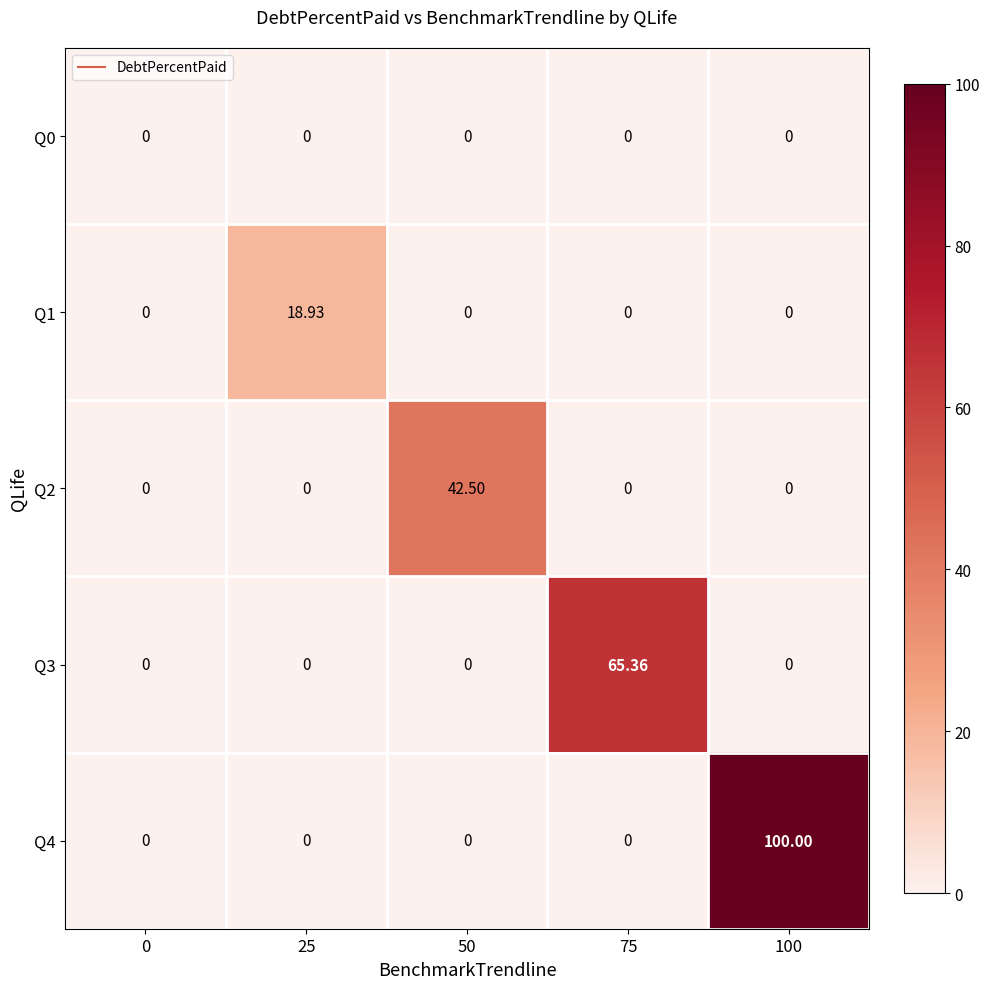

Which series changed the most between 0 and 75?

Q3